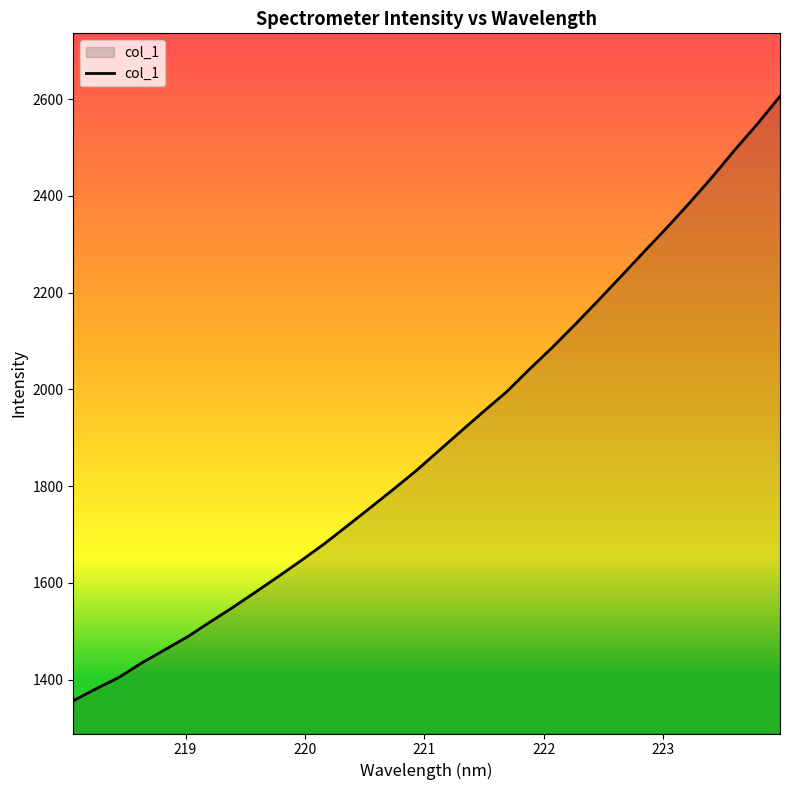

What is the difference between the maximum and minimum values?

1250.0